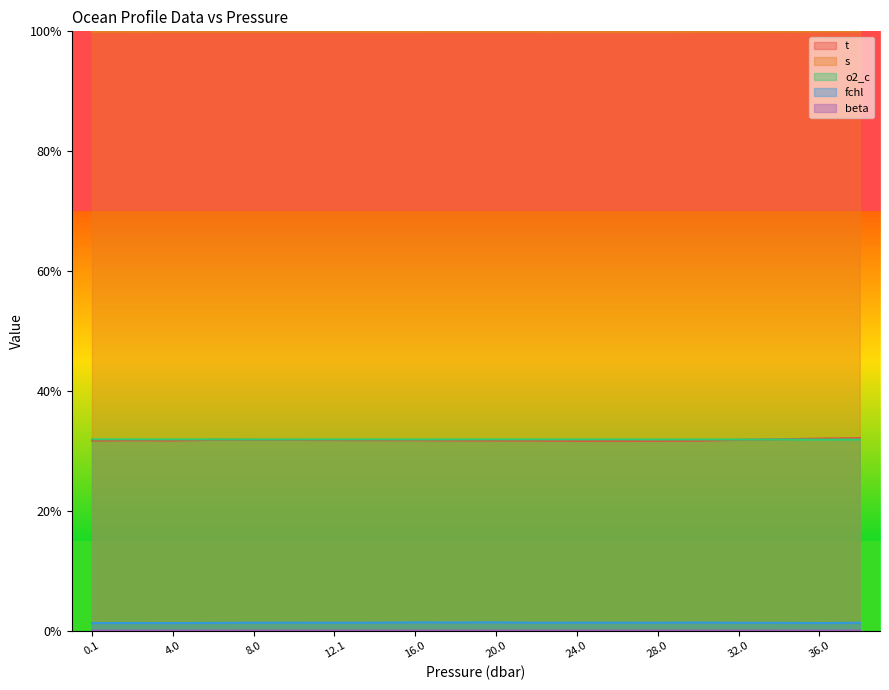

Is it true that beta equals 0.0 at 30.0?

False